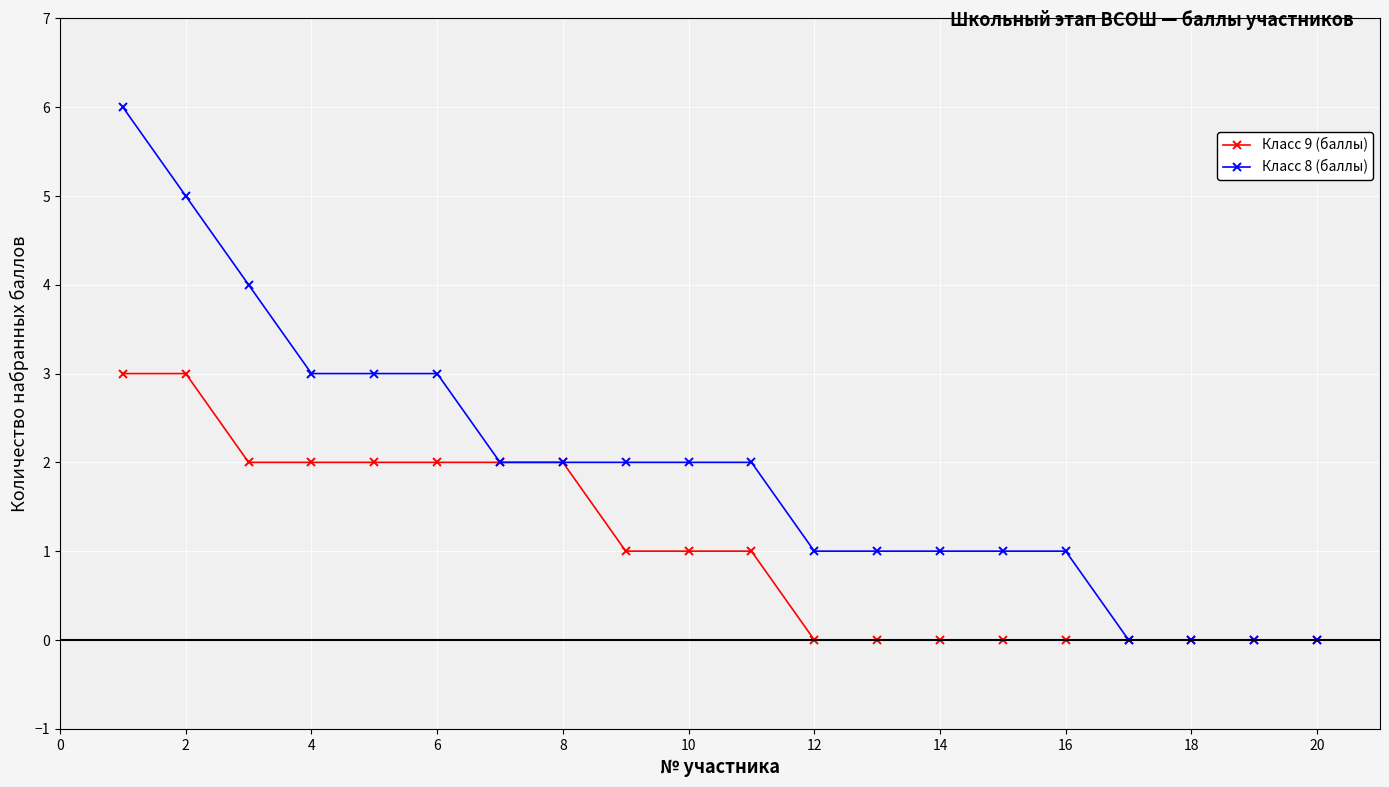

List the series in order of their peak value, highest first.

Класс 8 (баллы), Класс 9 (баллы)